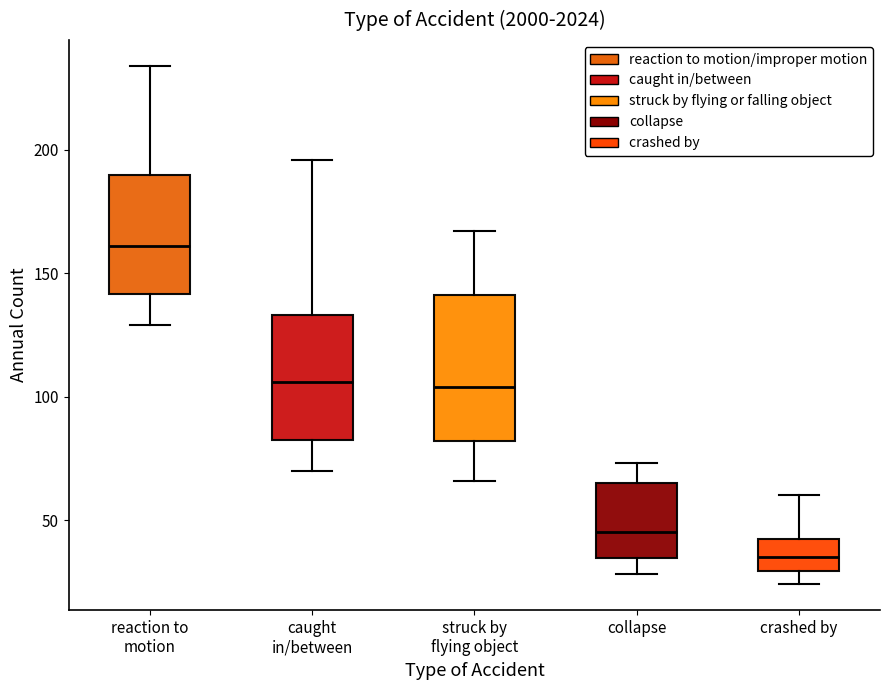

Which box's median line is the lowest?

crashed by